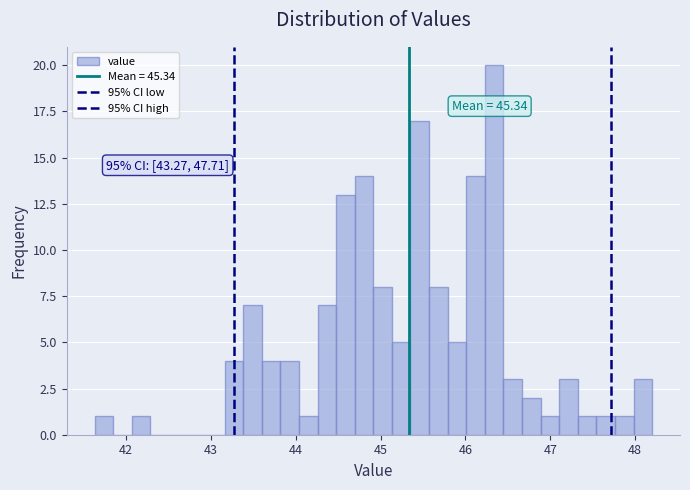

Around what value on the x-axis is the tallest bar? Give the approximate position of its centre, as read against the axis.

46.3